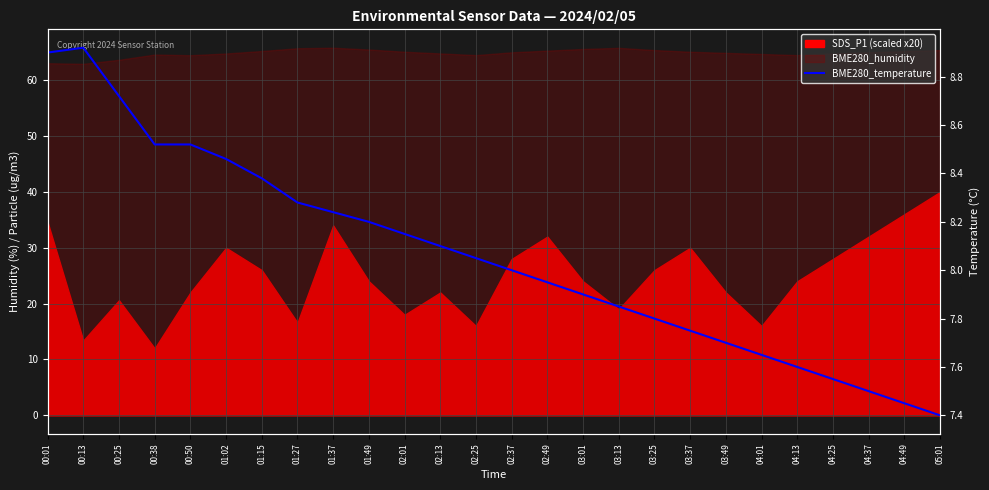

Is it true that the value at 01:02 is 12.6?

False